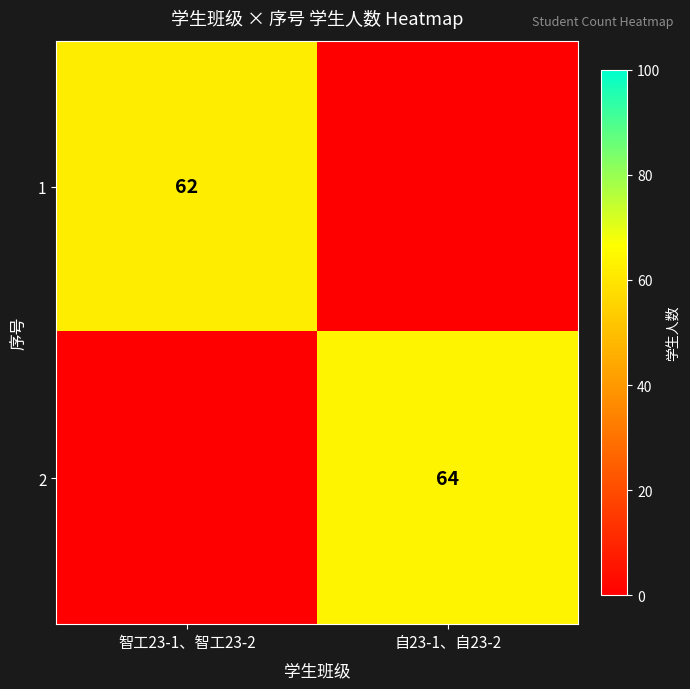

True or false: 2 has a value of 64 at 自23-1、自23-2.

True